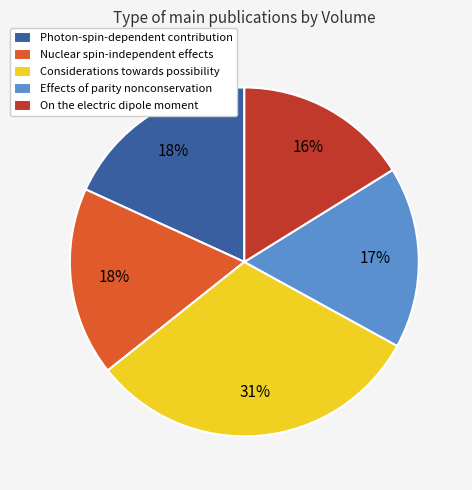

To the nearest percent, what portion does On the electric dipole moment represent?

16%